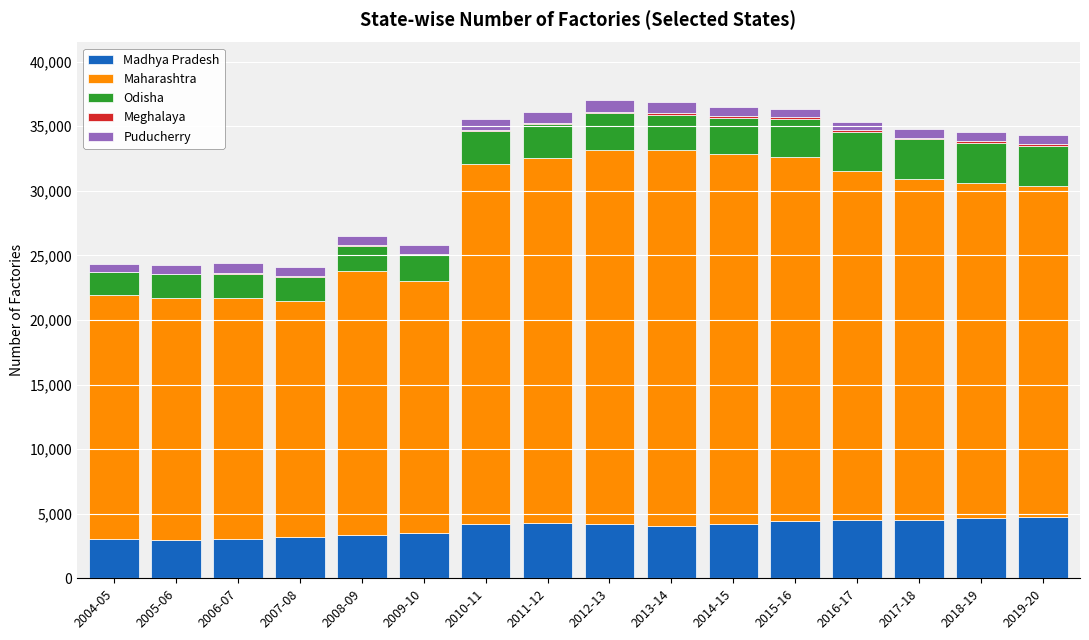

What is the highest value of the Madhya Pradesh series?

4771